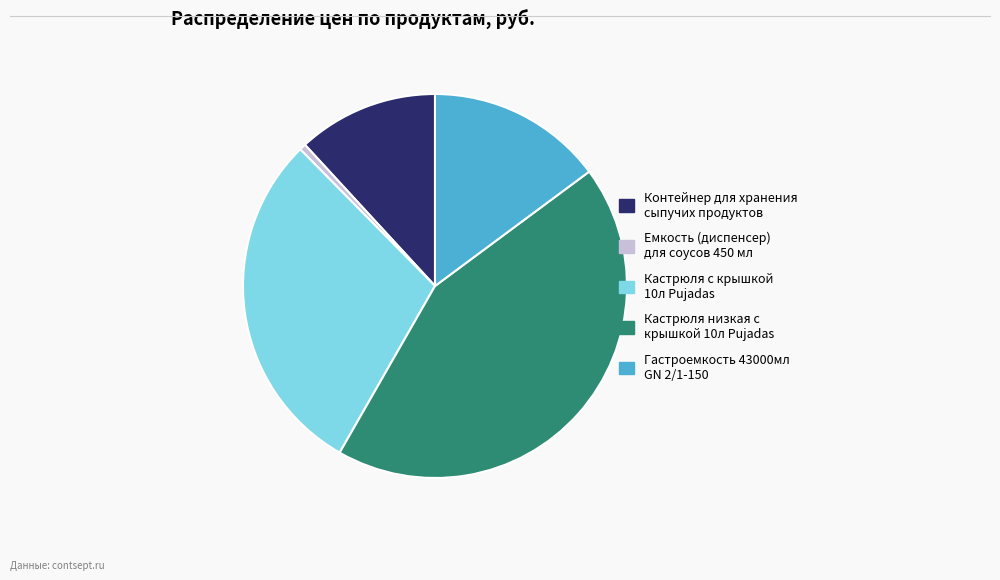

Between Кастрюля с крышкой 10л Pujadas and Емкость (диспенсер) для соусов 450 мл, which is larger?

Кастрюля с крышкой 10л Pujadas